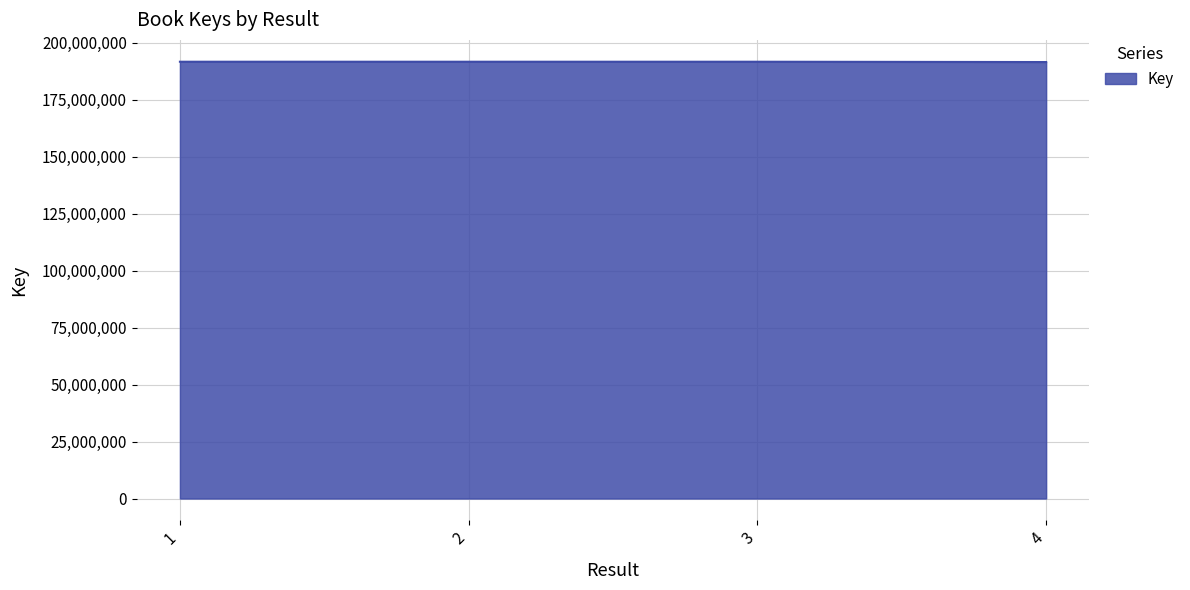

Approximately how many times larger is the value at 2 compared to 1?

1.0